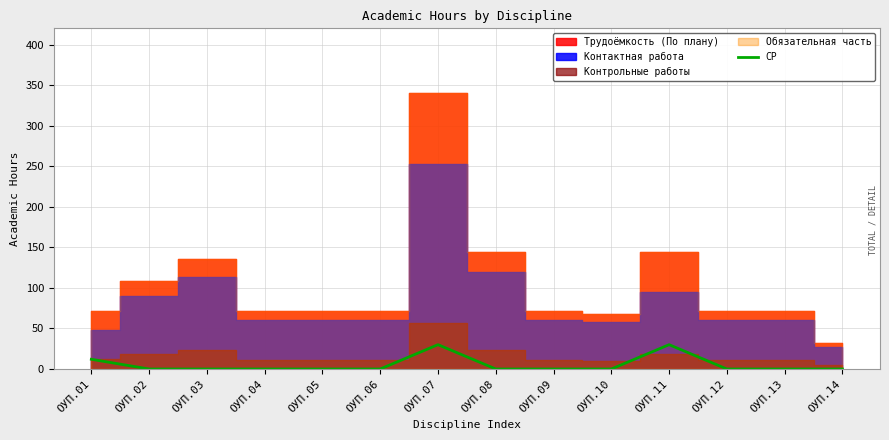

True or false: СР has a value of 0 at ОУП.14.

True